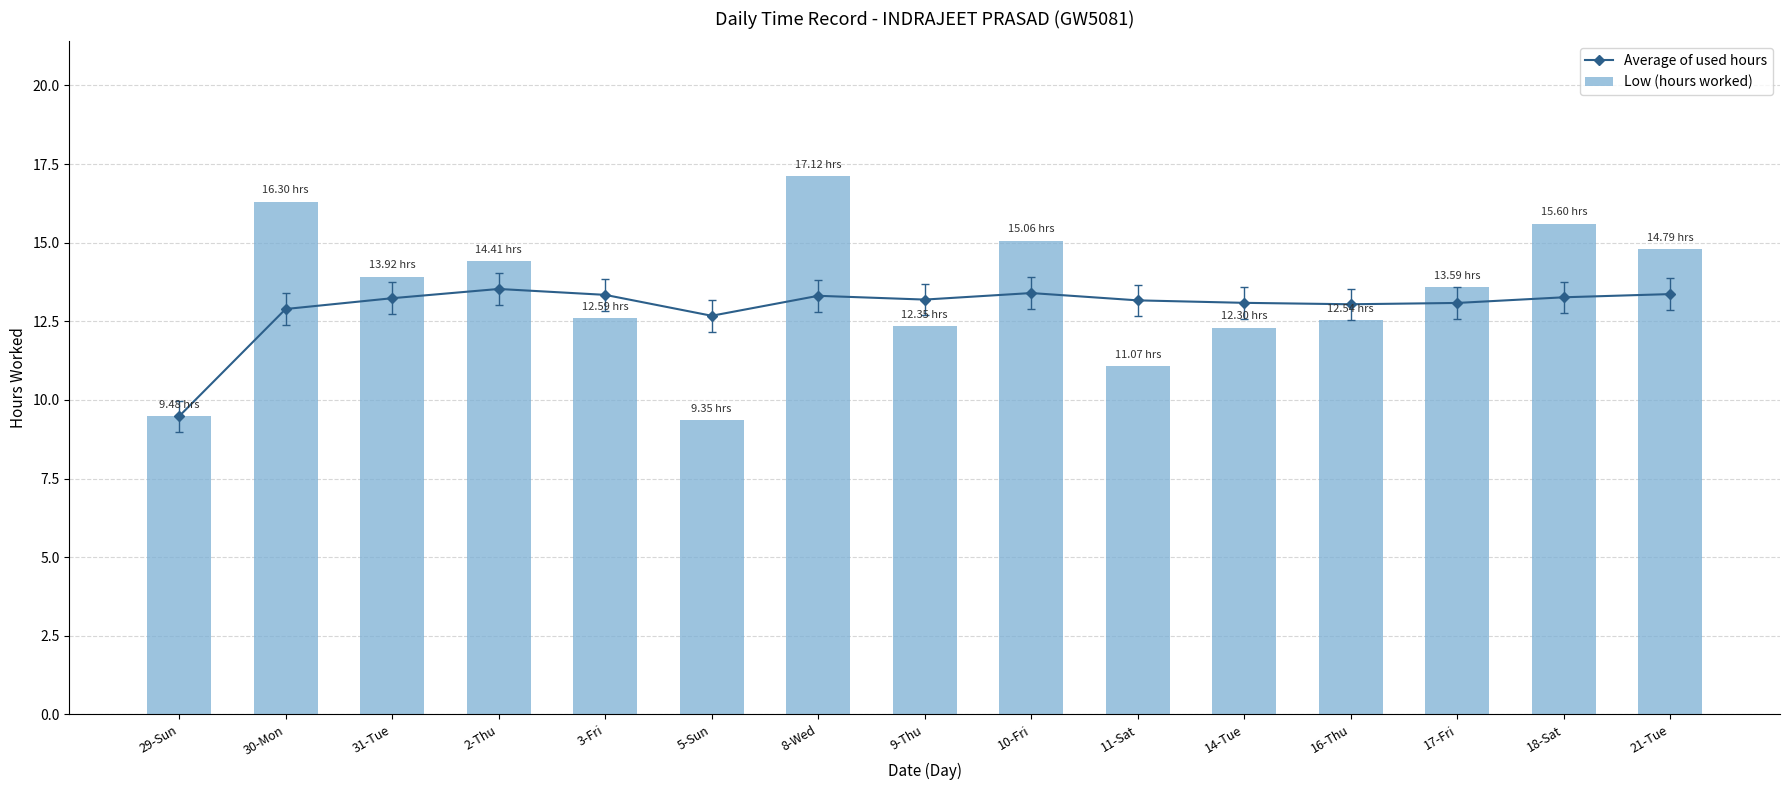

How many data points in Low (hours worked) are less than 13?

7